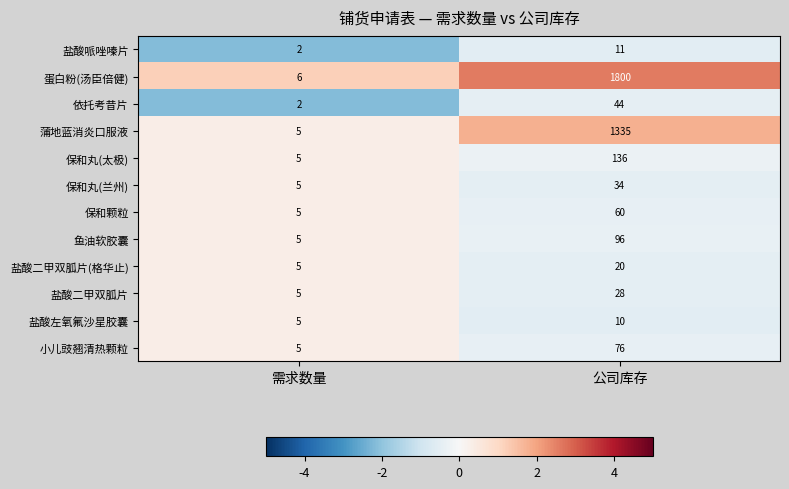

Which series has the largest total across all categories?

蛋白粉(汤臣倍健)